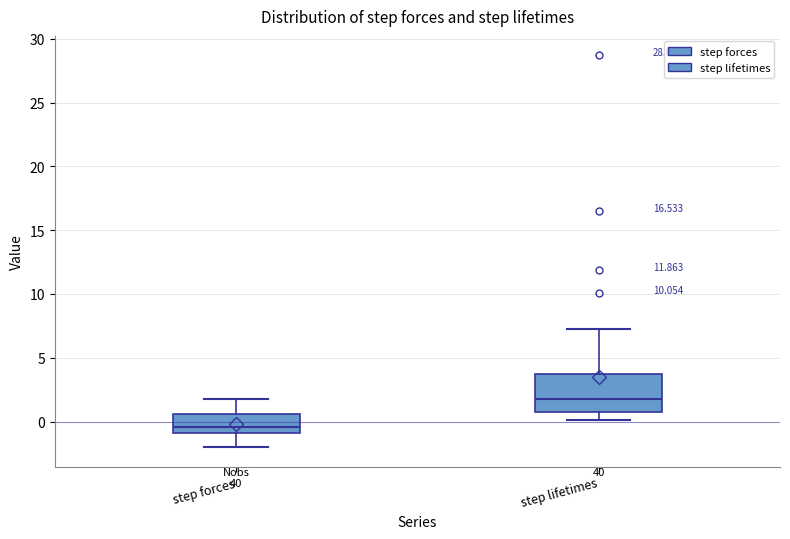

Reading left to right, transcribe this box plot: for each box, give where its median line is, the range the box spans, and where its two whiskers end, as read against the y-axis. The values are not printed on the chart, so give them approximately, as read against the axis.

step forces: median -0.5, box -1.0 to 0.5, whiskers -2.0 to 1.5
step lifetimes: median 2.0, box 0.5 to 3.5, whiskers 0.0 to 7.0